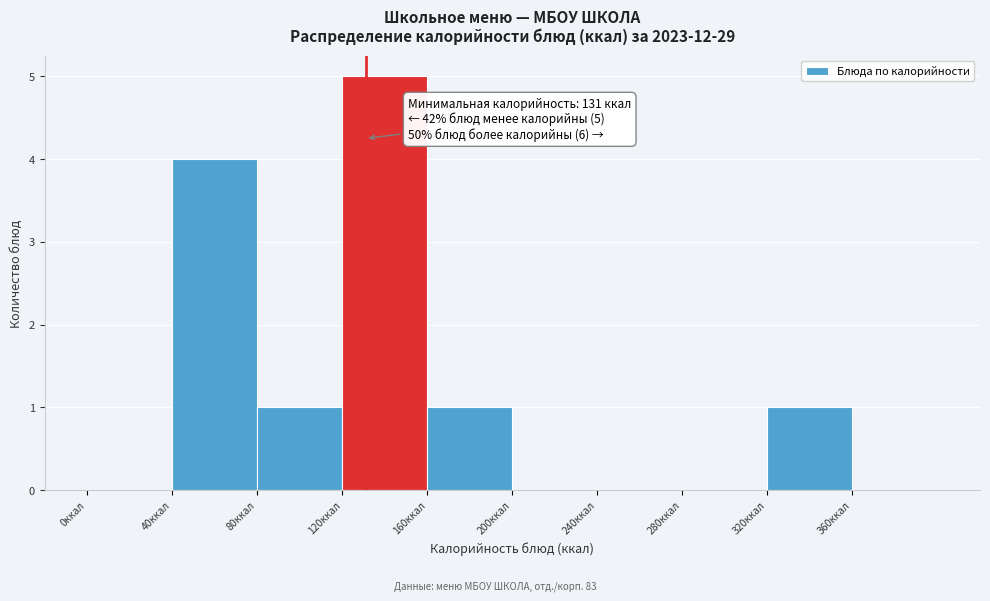

Which range on the x-axis has the tallest bar?

120 to 160